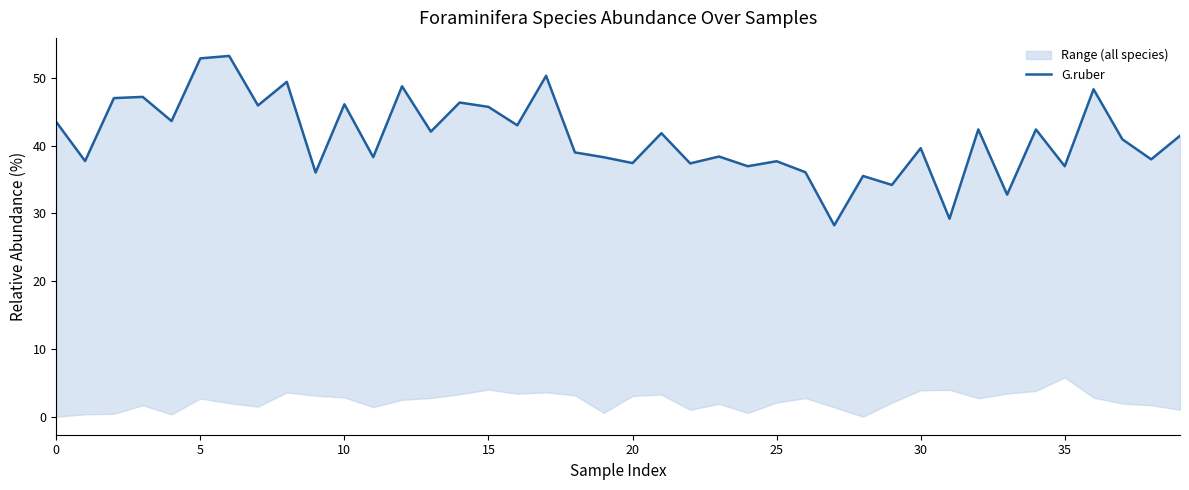

Reading right to left, what are all the values shown in this chart?

41.5	38.0	40.9	48.3	37.0	42.4	32.8	42.4	29.2	39.6	34.2	35.5	28.2	36.1	37.7	37.0	38.4	37.4	41.8	37.4	38.3	39.0	50.3	43.0	45.7	46.4	42.1	48.8	38.3	46.1	36.0	49.4	45.9	53.2	52.9	43.6	47.2	47.0	37.7	43.5